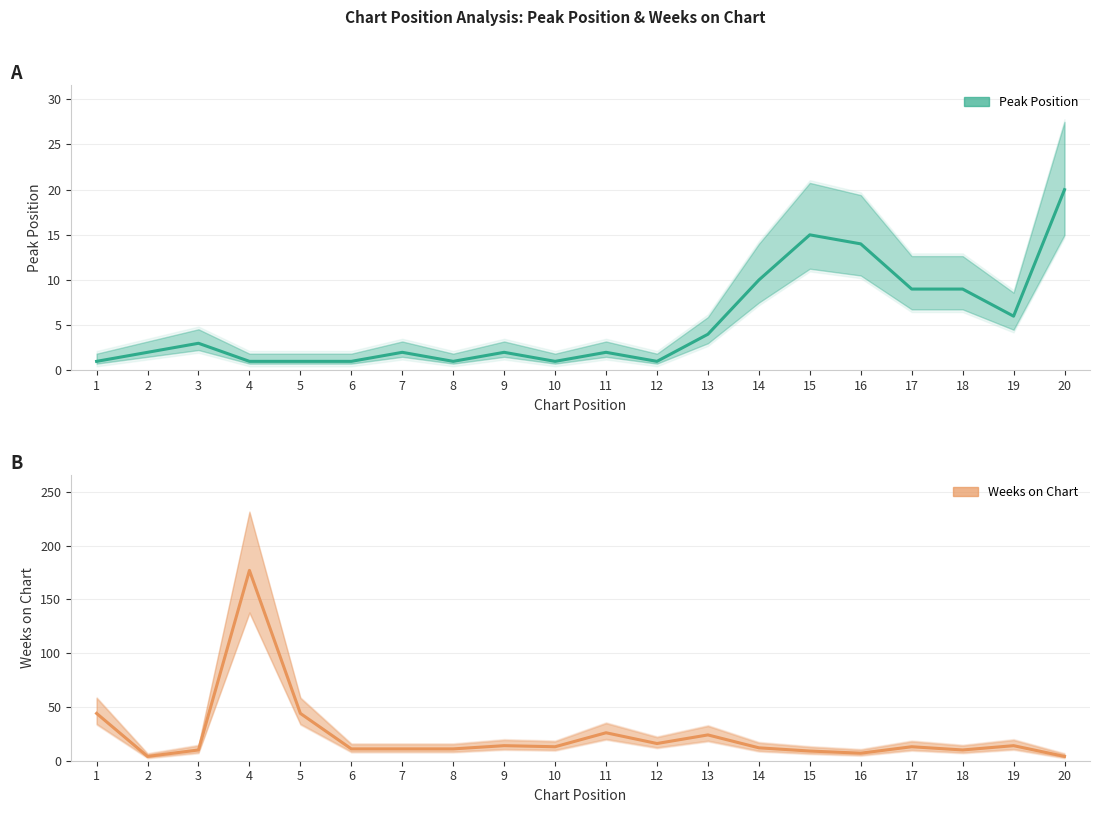

How many interior local peaks does the Weeks on Chart series have?

6